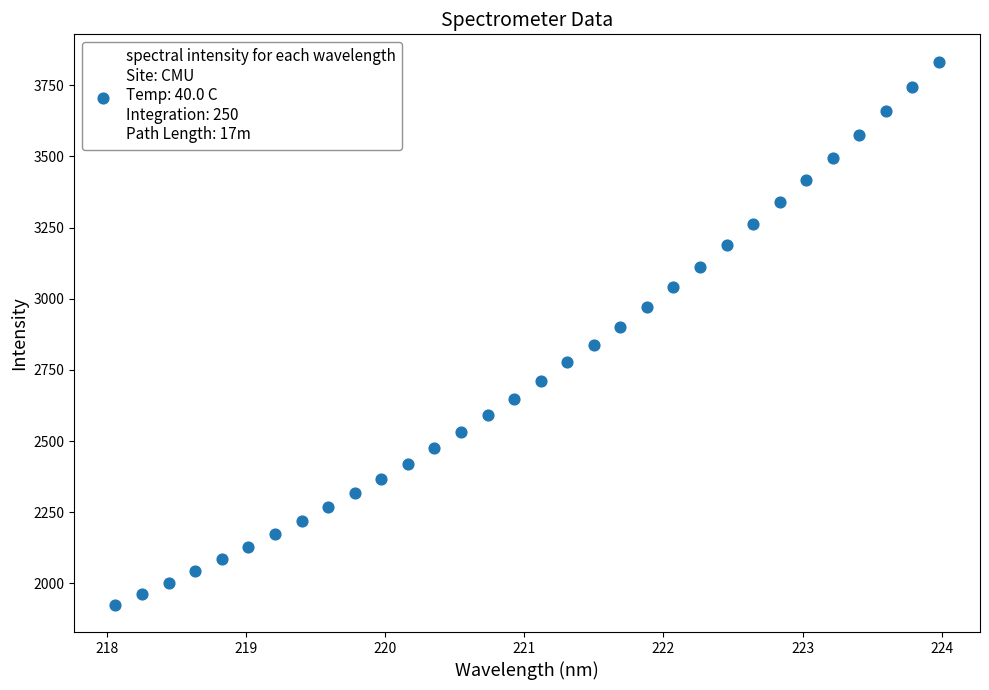

What is the range of X values (max minus min)?

5.9